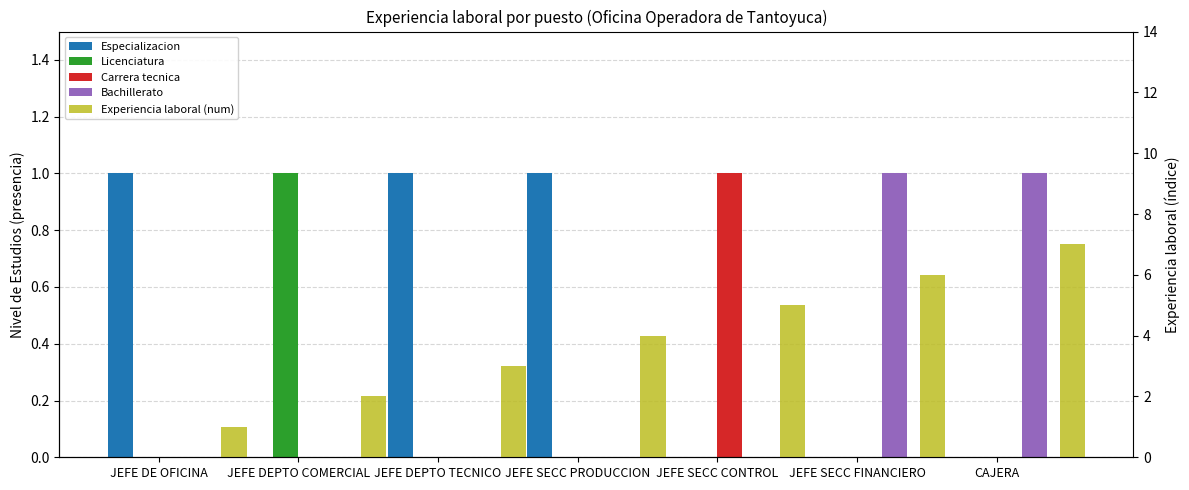

What is the highest value of the Experiencia laboral (num) series?

7